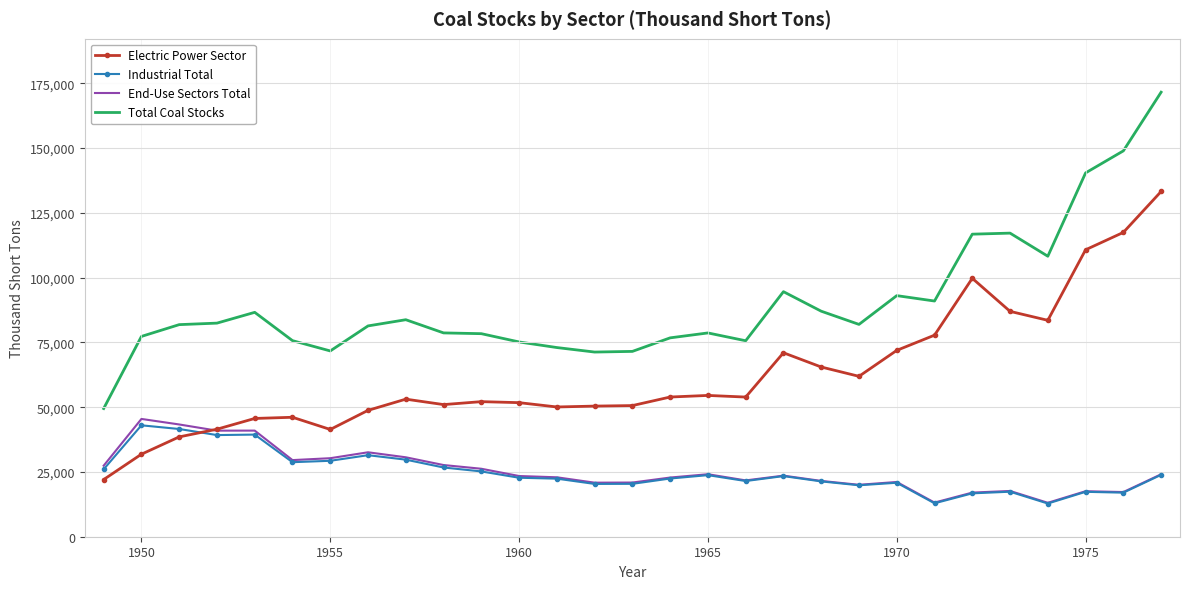

Which series has the widest spread of values?

Total Coal Stocks